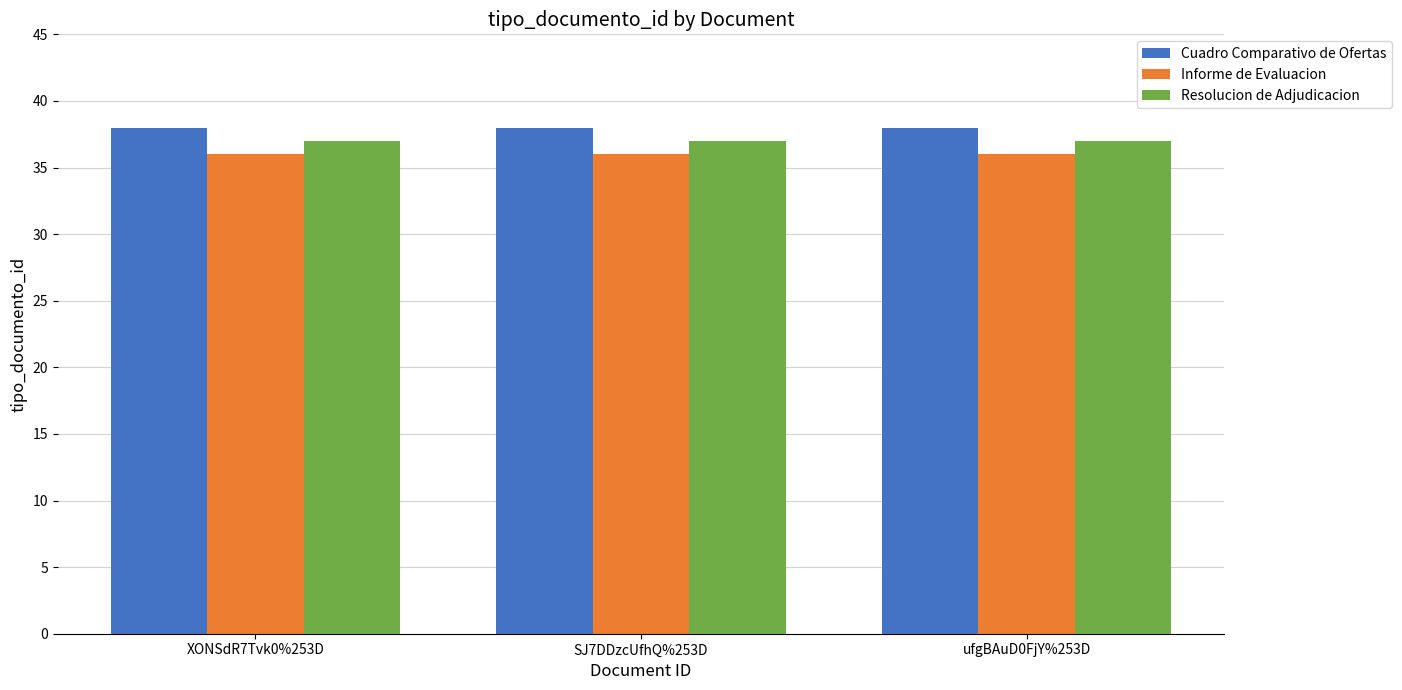

What is the total value across all series at SJ7DDzcUfhQ%253D?

111